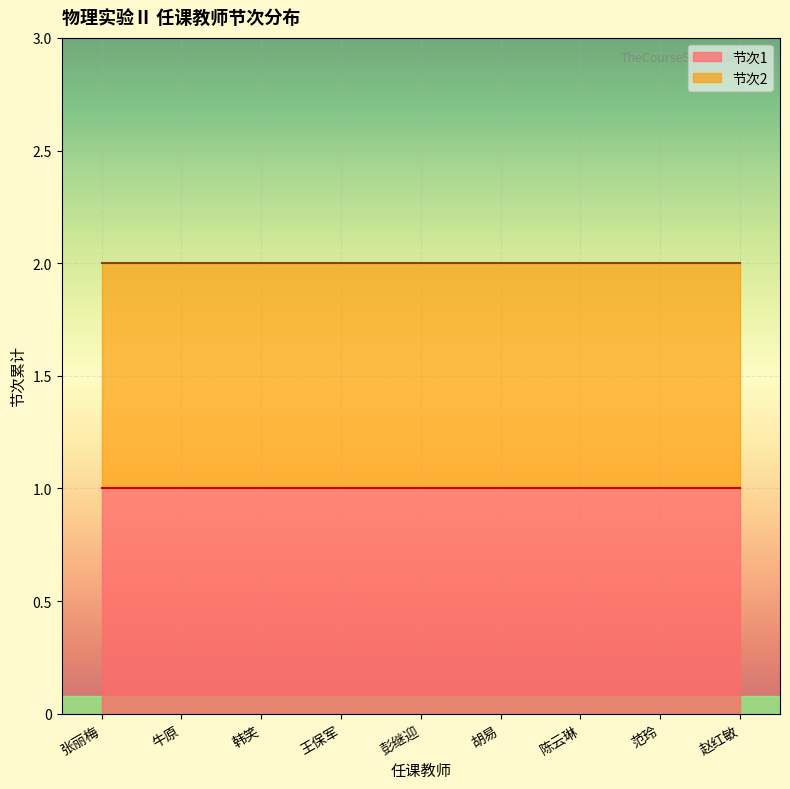

Rank the series by their average value, from lowest to highest.

节次1, 节次2